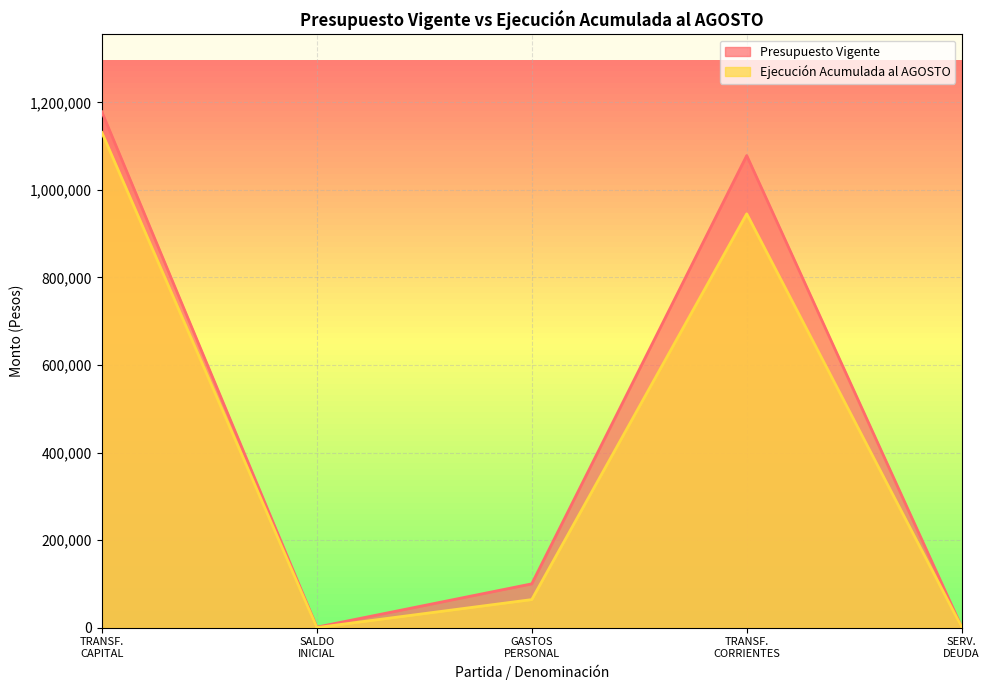

True or false: Presupuesto Vigente and Ejecución Acumulada al AGOSTO cross at least once.

False